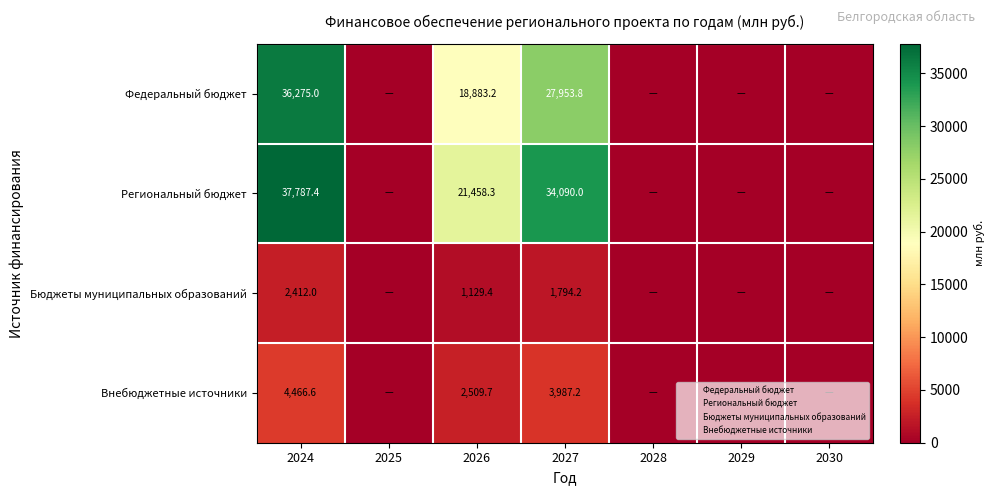

How many values in the Бюджеты муниципальных образований series exceed 0?

3